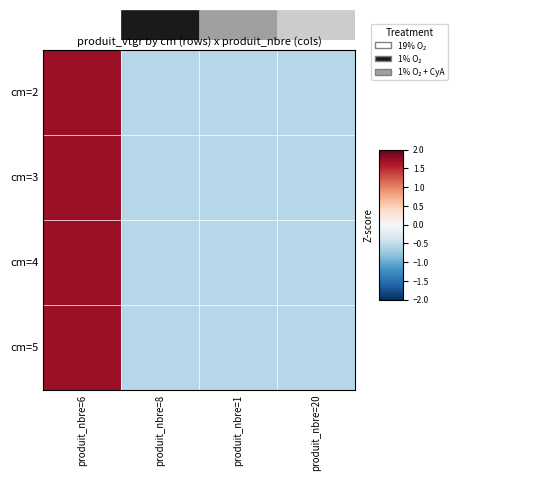

Reading right to left, extract all data points from this chart.

cm=2: produit_nbre=20=-0.6	produit_nbre=1=-0.6	produit_nbre=8=-0.6	produit_nbre=6=1.7
cm=3: produit_nbre=20=-0.6	produit_nbre=1=-0.6	produit_nbre=8=-0.6	produit_nbre=6=1.7
cm=4: produit_nbre=20=-0.6	produit_nbre=1=-0.6	produit_nbre=8=-0.6	produit_nbre=6=1.7
cm=5: produit_nbre=20=-0.6	produit_nbre=1=-0.6	produit_nbre=8=-0.6	produit_nbre=6=1.7